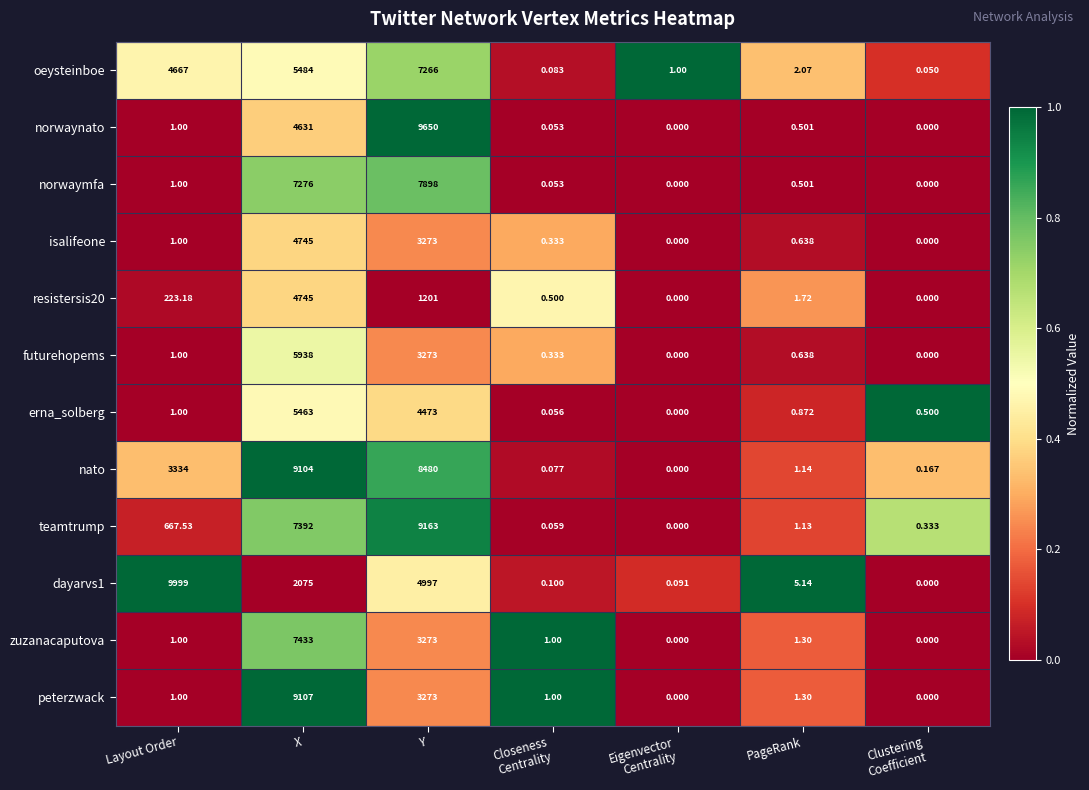

Which label corresponds to the largest value in the chart?

Layout Order